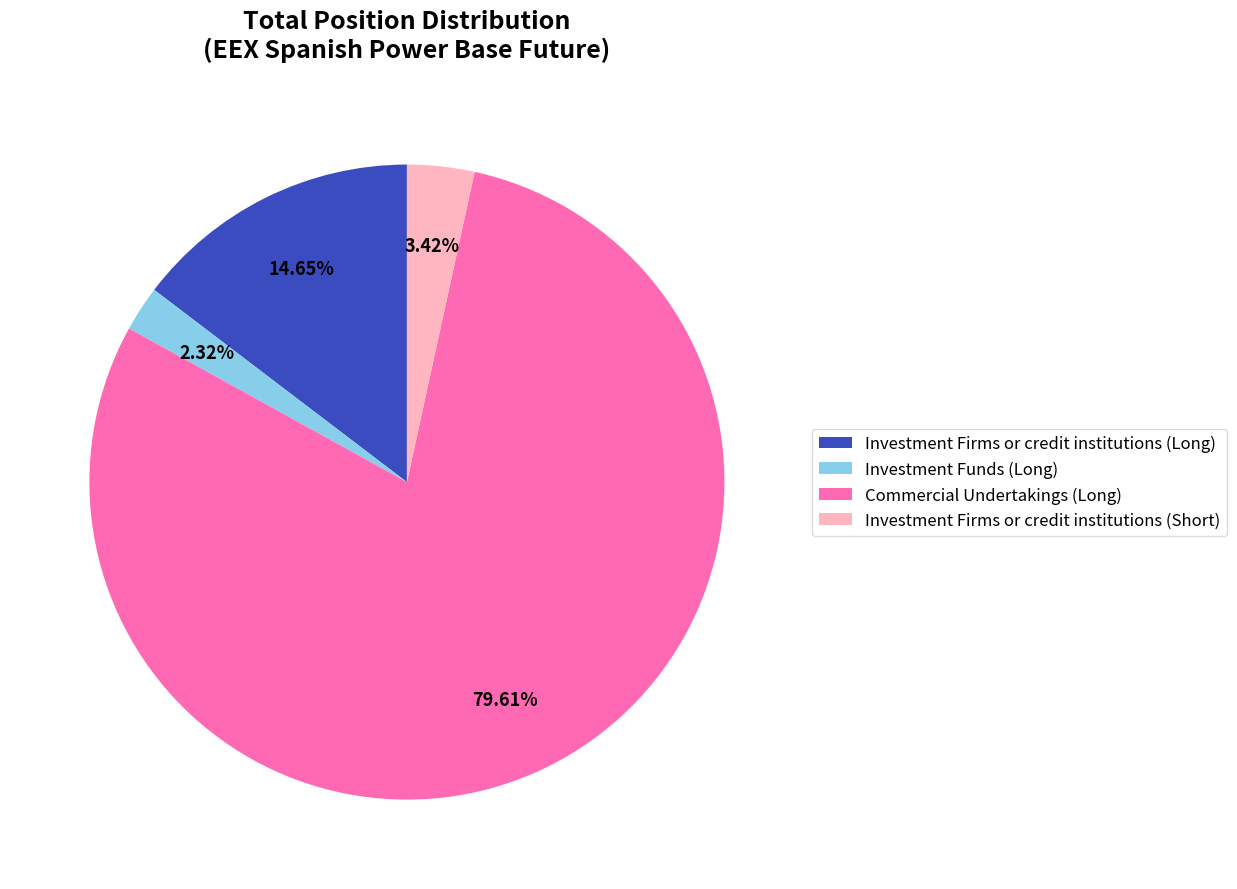

What portion of the pie excludes Commercial Undertakings (Long)?

20.4%